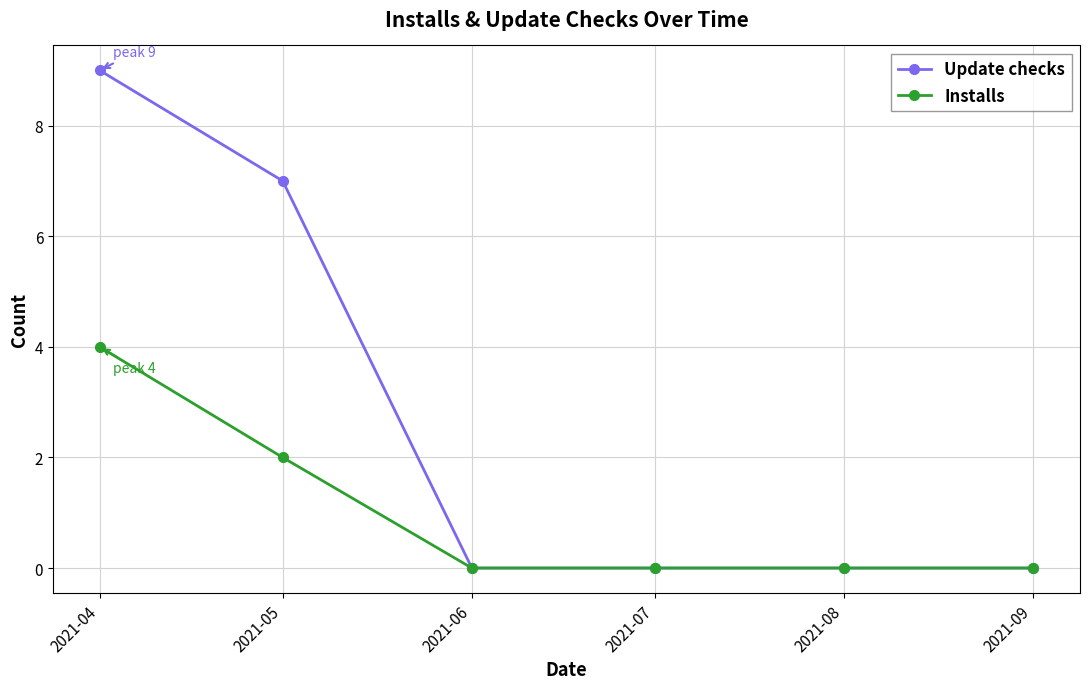

How many lines are shown in the chart?

2